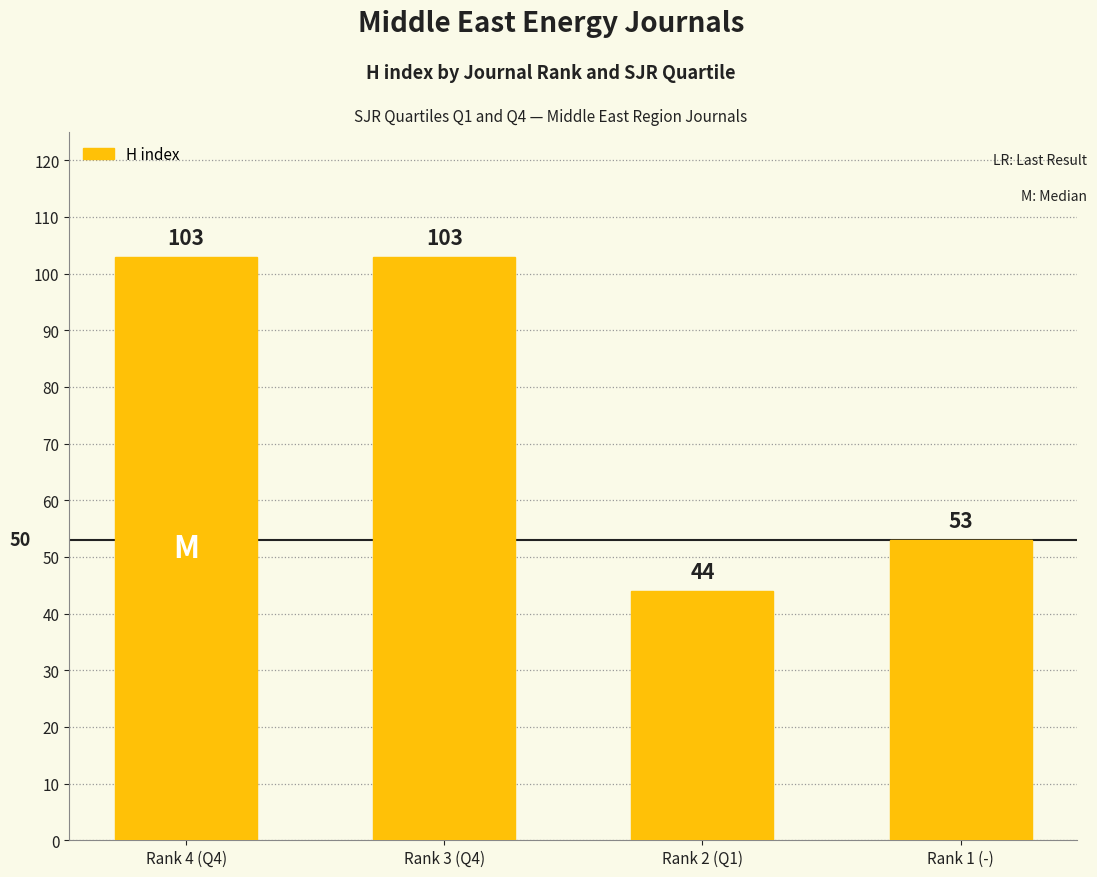

What is the label of the 3rd bar from the right?

Rank 3 (Q4)